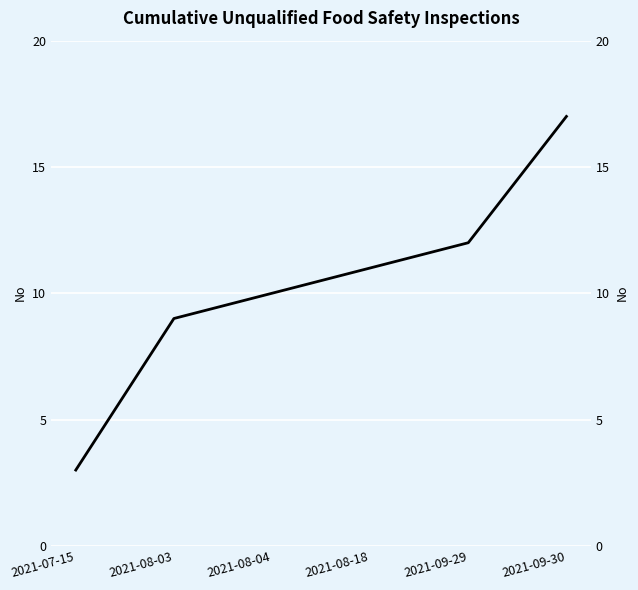

Does the chart display data point markers on the line(s)?

No